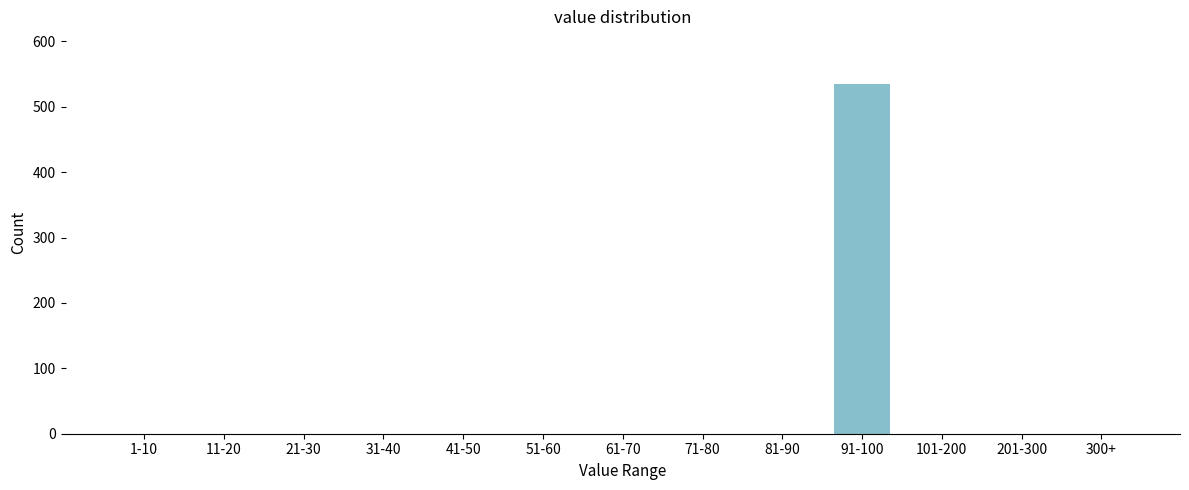

Reading right to left, what are all the values shown in this chart?

300+=0	201-300=0	101-200=0	91-100=535	81-90=0	71-80=0	61-70=0	51-60=0	41-50=0	31-40=0	21-30=0	11-20=0	1-10=0